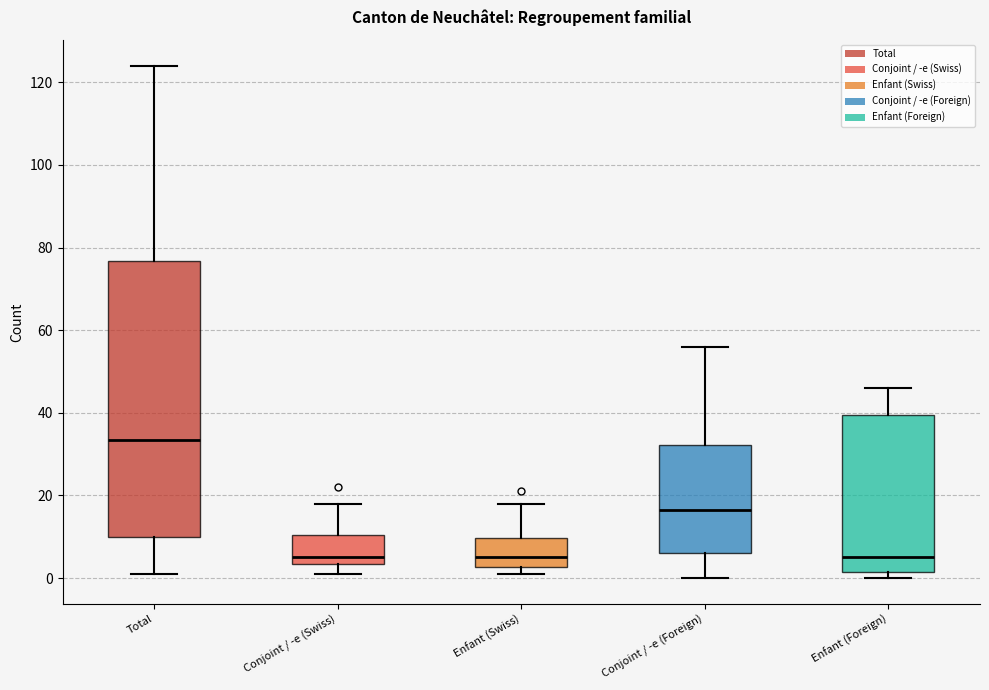

Reading left to right, transcribe this box plot: for each box, give where its median line is, the range the box spans, and where its two whiskers end, as read against the y-axis. The values are not printed on the chart, so give them approximately, as read against the axis.

Total: median 34, box 10 to 76, whiskers 2 to 124
Conjoint / -e (Swiss): median 6, box 4 to 10, whiskers 2 to 18
Enfant (Swiss): median 6, box 2 to 10, whiskers 2 (just below the box's lower edge) to 18
Conjoint / -e (Foreign): median 16, box 6 to 32, whiskers 0 to 56
Enfant (Foreign): median 6, box 2 to 40, whiskers 0 to 46